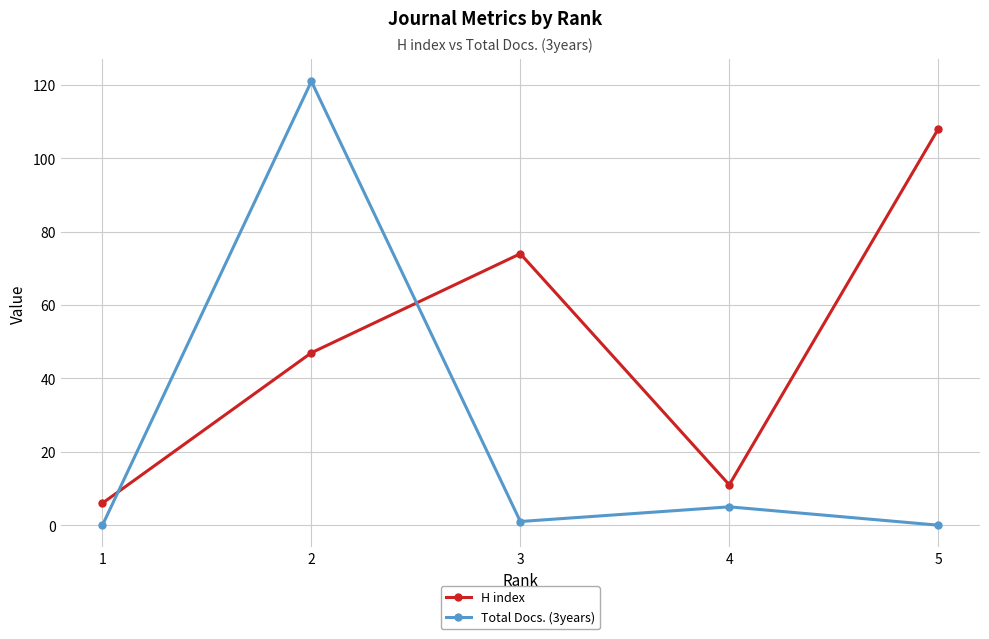

What is the value of the H index point at the 5th from the left?

108